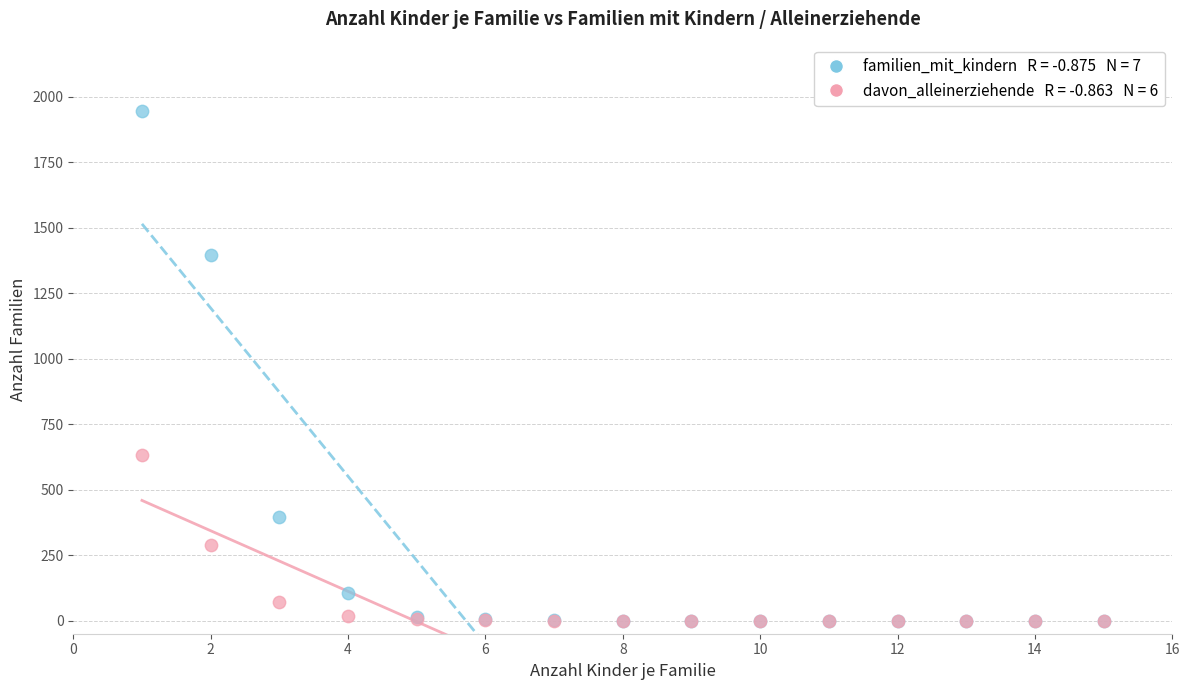

Across all series, what Y value is closest to 972?

631